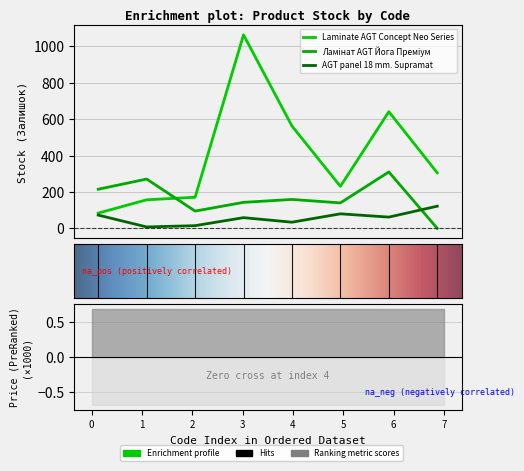

True or false: Laminate AGT Concept Neo Series and AGT panel 18 mm. Supramat cross at least once.

False